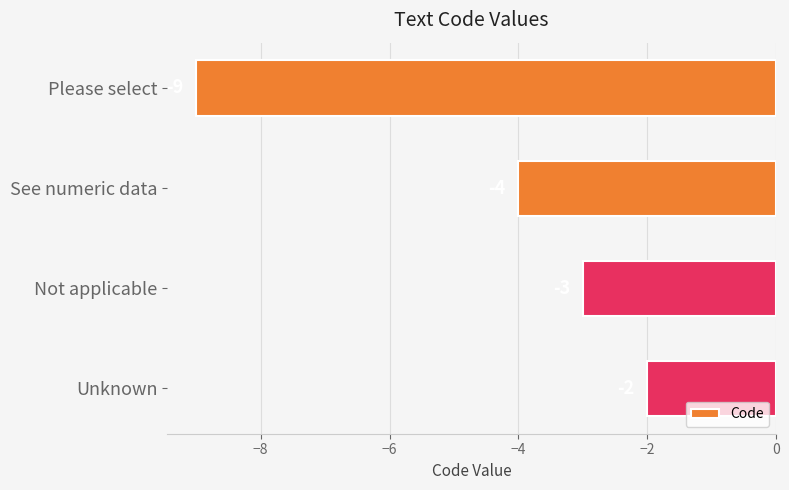

Rank the categories by value from lowest to highest.

Please select, See numeric data, Not applicable, Unknown